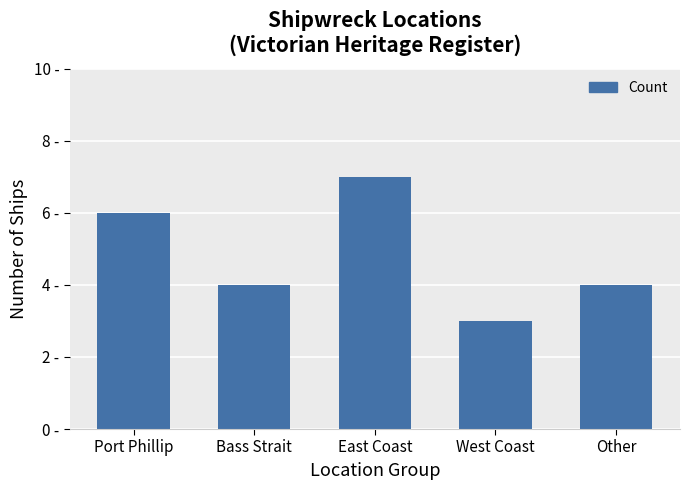

What is the approximate value at Bass Strait?

4